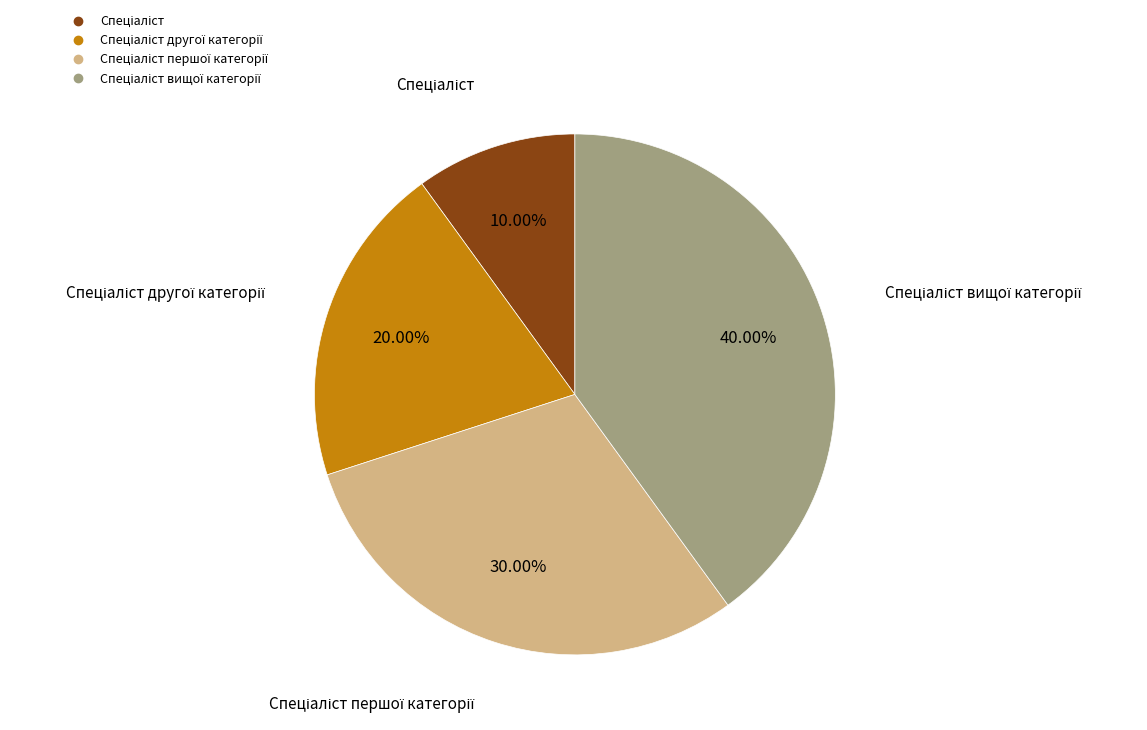

How many slices are in this pie chart?

4